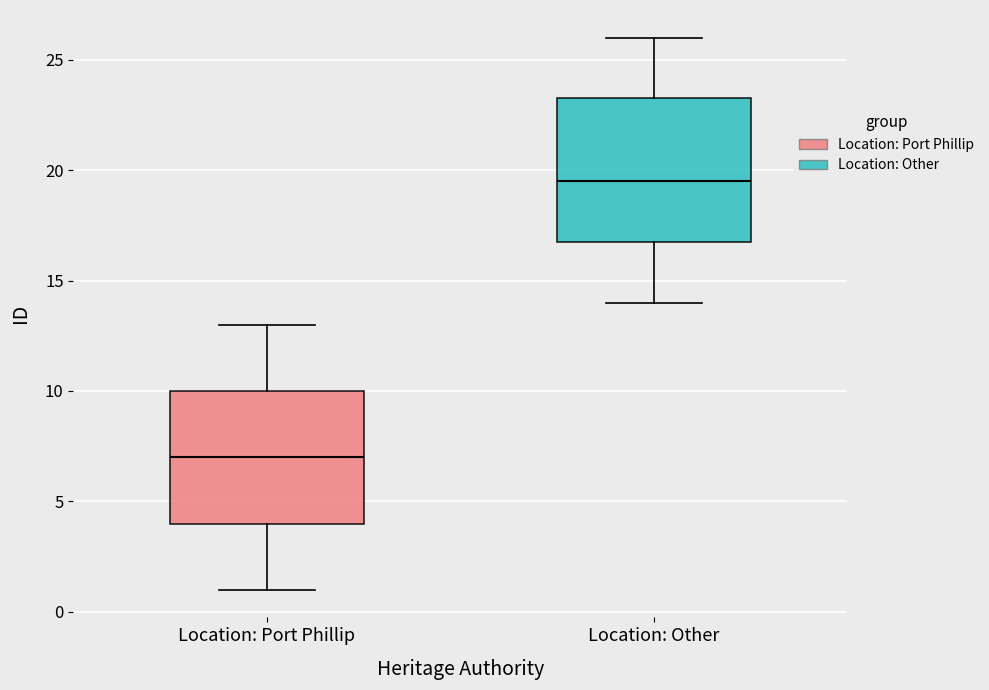

Which box has the lowest median line?

Location: Port Phillip